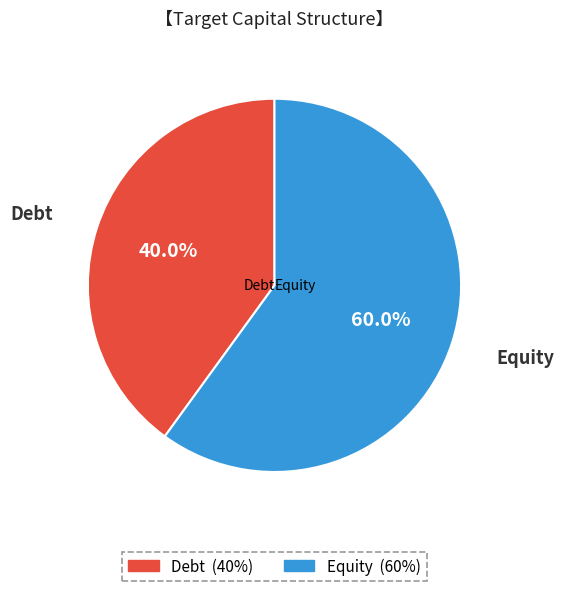

Does Debt account for over 50% of the chart?

No